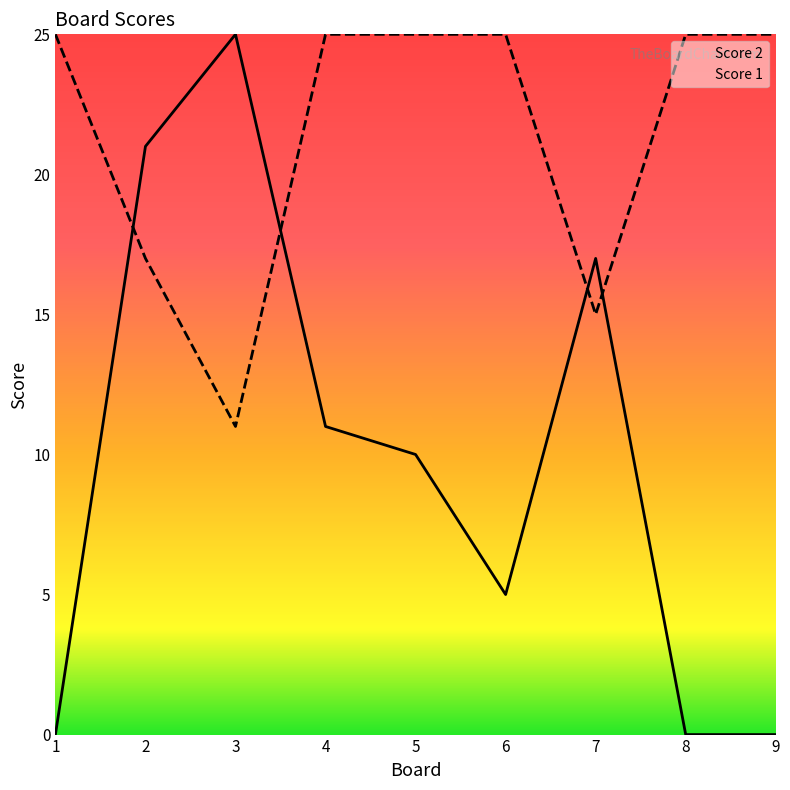

Is it true that Score 1 equals 15 at 7?

True